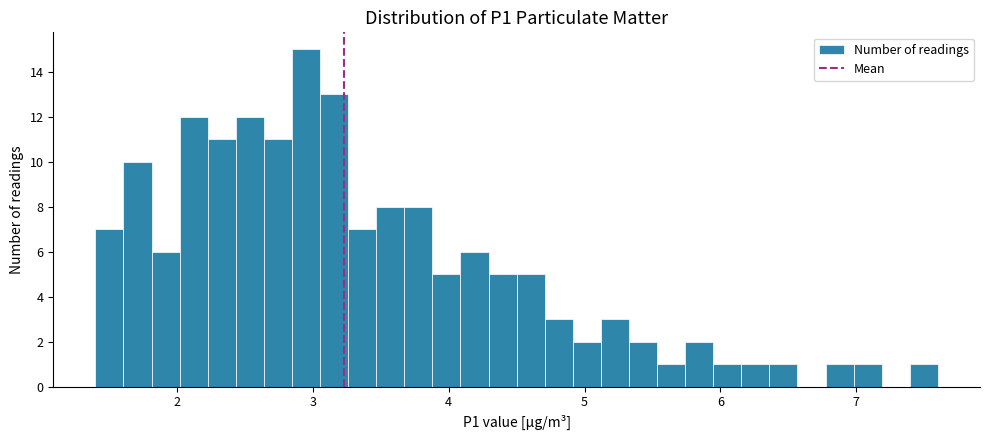

Around what value on the x-axis is the tallest bar? Give the approximate position of its centre, as read against the axis.

3.0